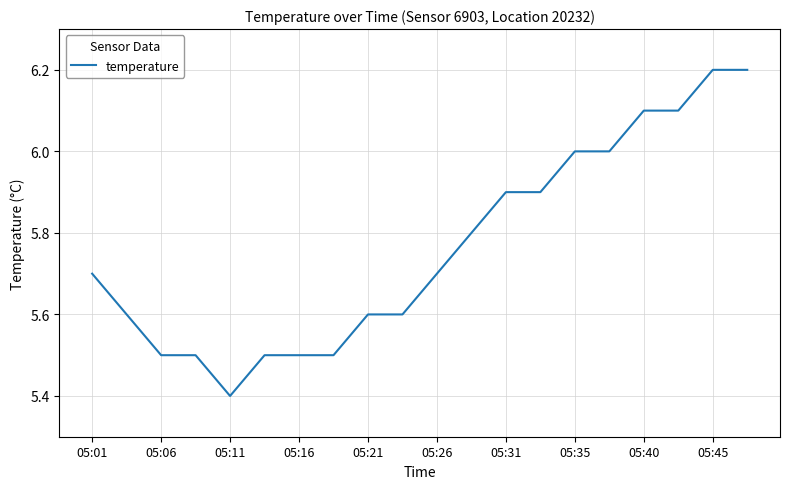

What is the difference between the maximum and minimum values?

0.8